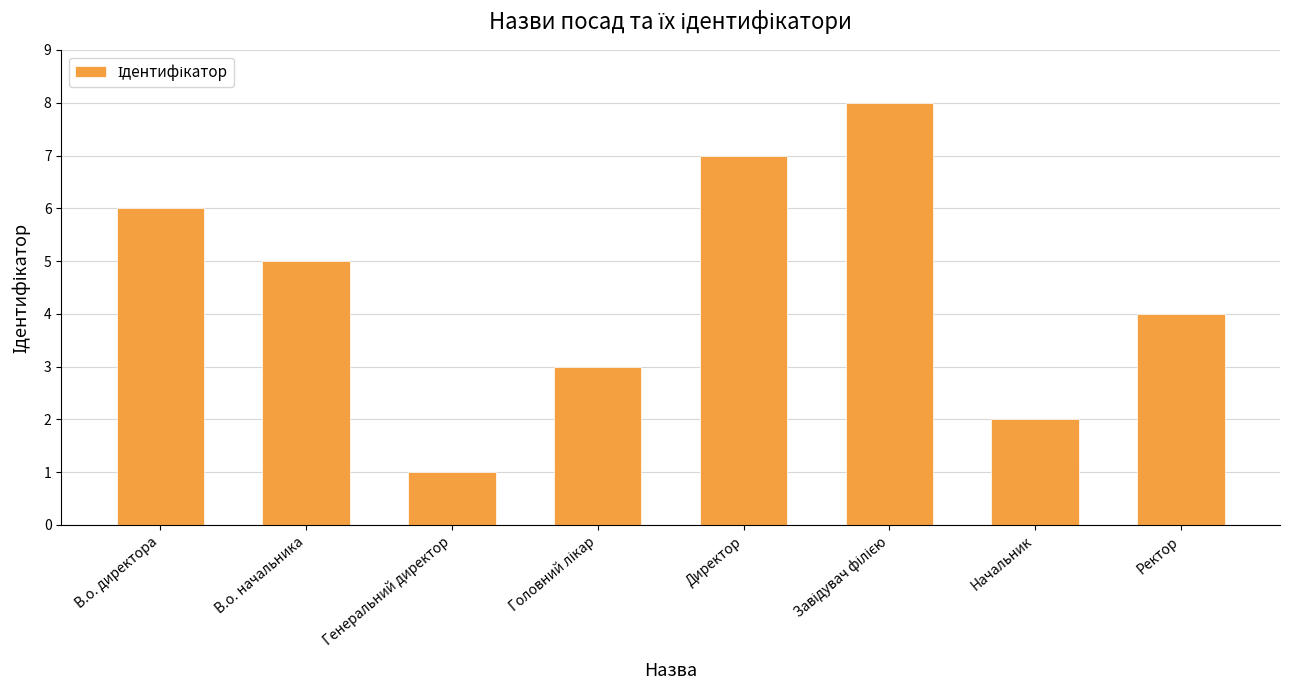

Is it true that the value at Генеральний директор is 1?

True